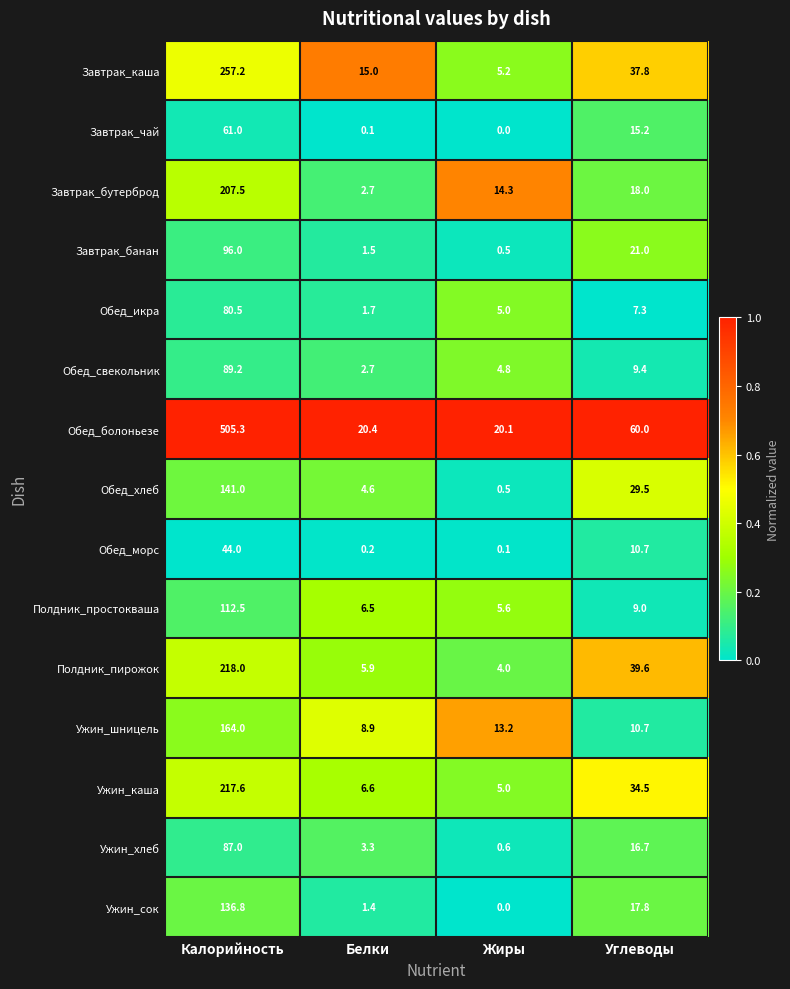

Which series has the widest spread of values?

Обед_болоньезе